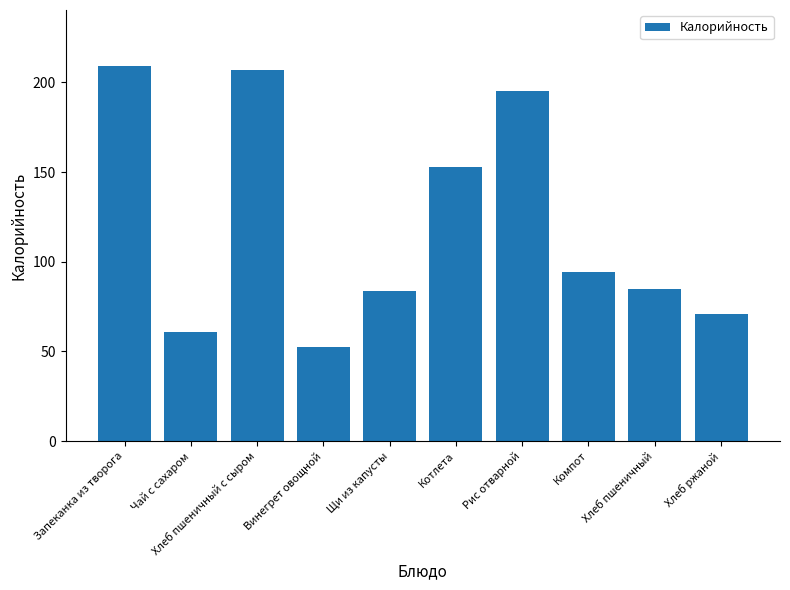

Does the chart contain any negative values?

No